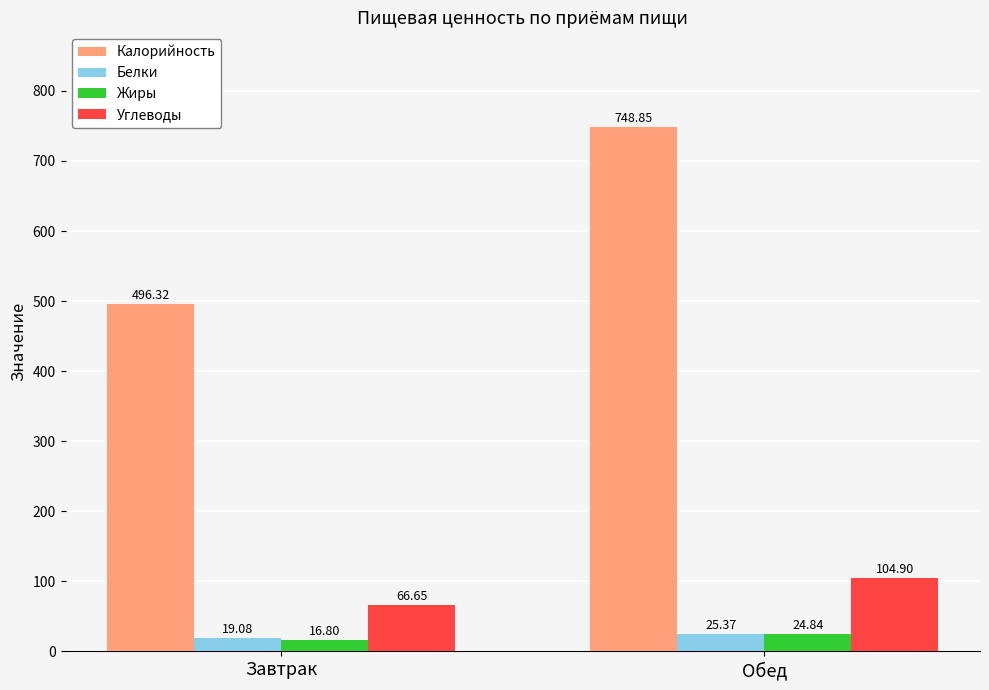

Reading right to left, what are all the values shown in this chart?

Калорийность: Обед=748.9	Завтрак=496.3
Белки: Обед=25.4	Завтрак=19.1
Жиры: Обед=24.8	Завтрак=16.8
Углеводы: Обед=104.9	Завтрак=66.7